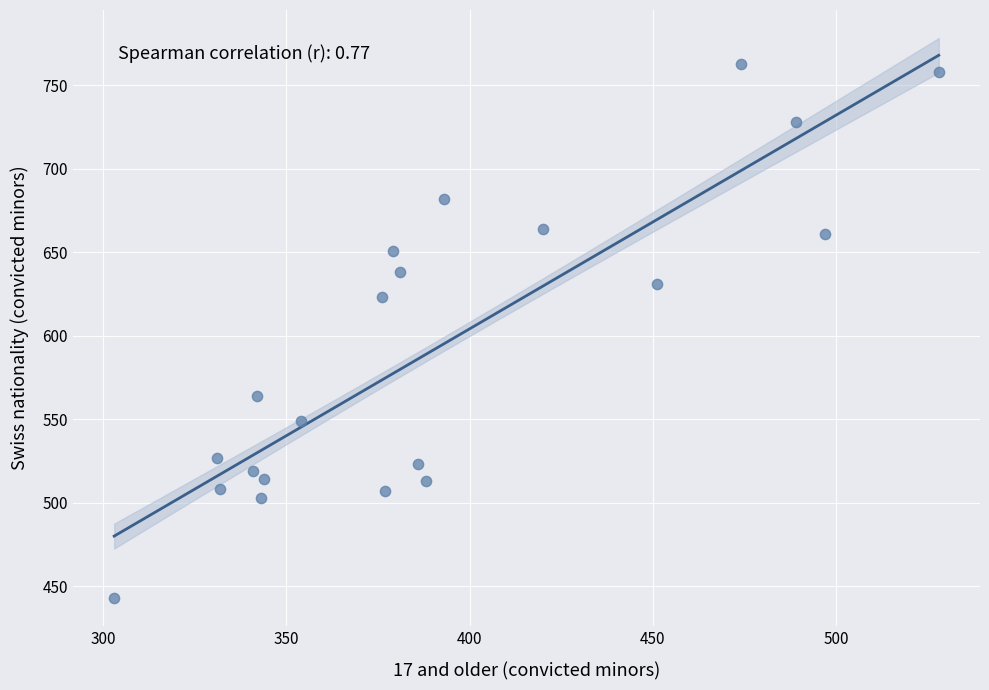

What is the range of Y values (max minus min)?

320